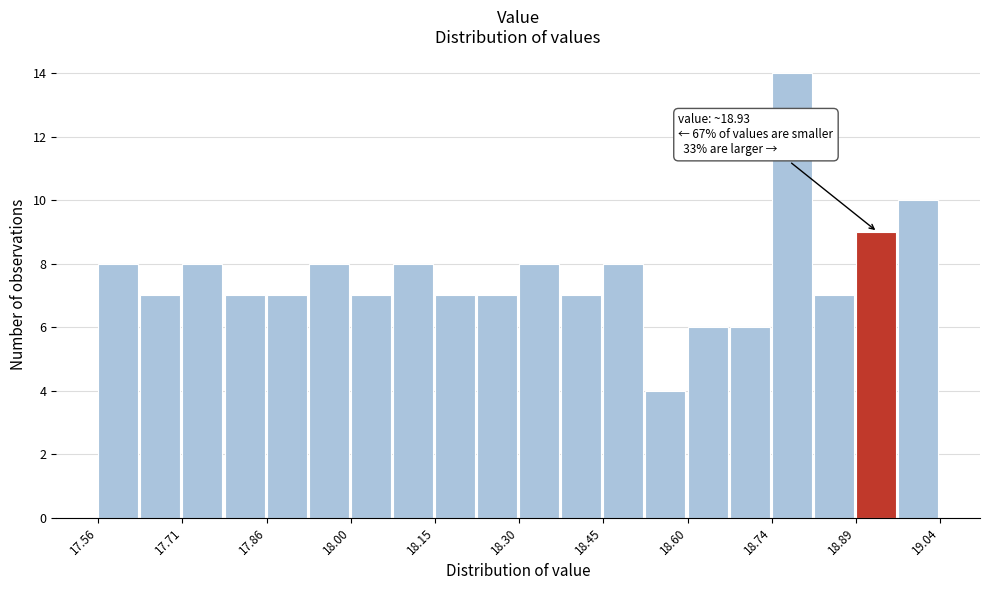

Read against the x-axis, roughly where is the centre of the tallest bar?

18.78